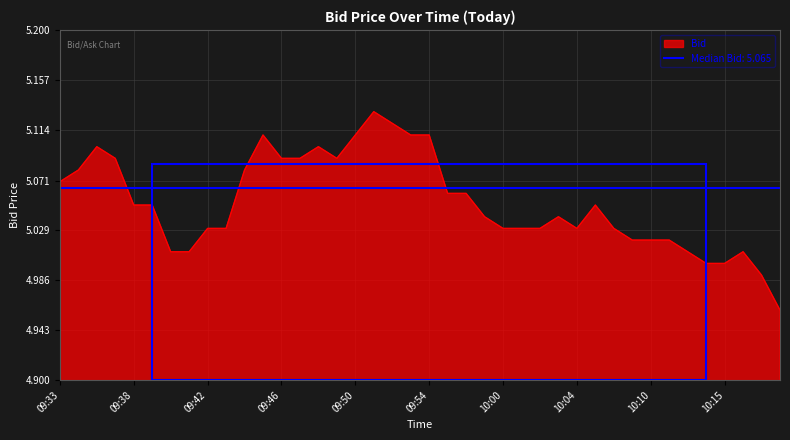

How many interior local valleys (lower than both neighbors) does the data have?

2